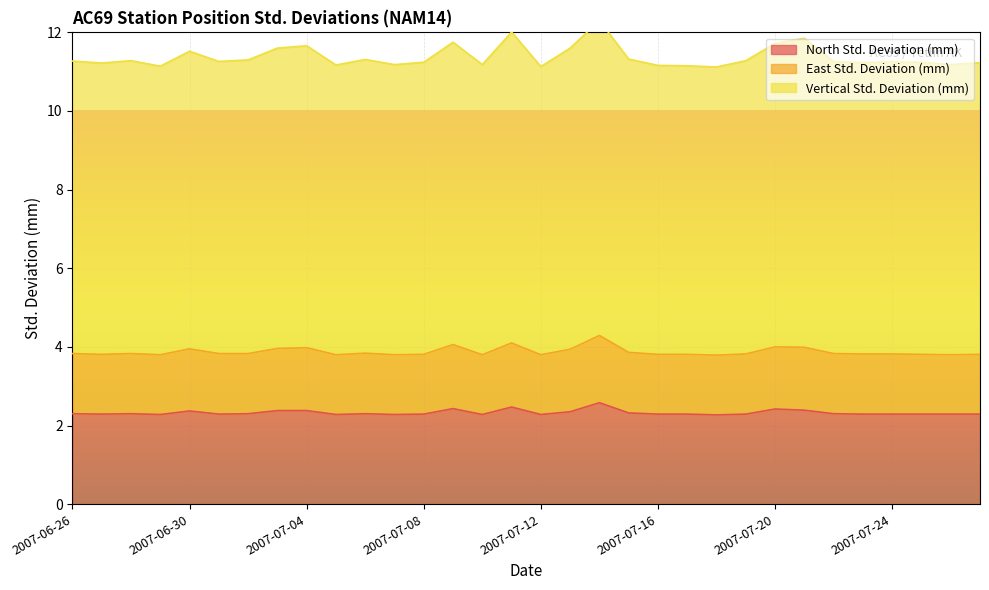

Is the value of North Std. Deviation (mm) at 2007-07-08 greater than the value of East Std. Deviation (mm) at 2007-06-28?

No